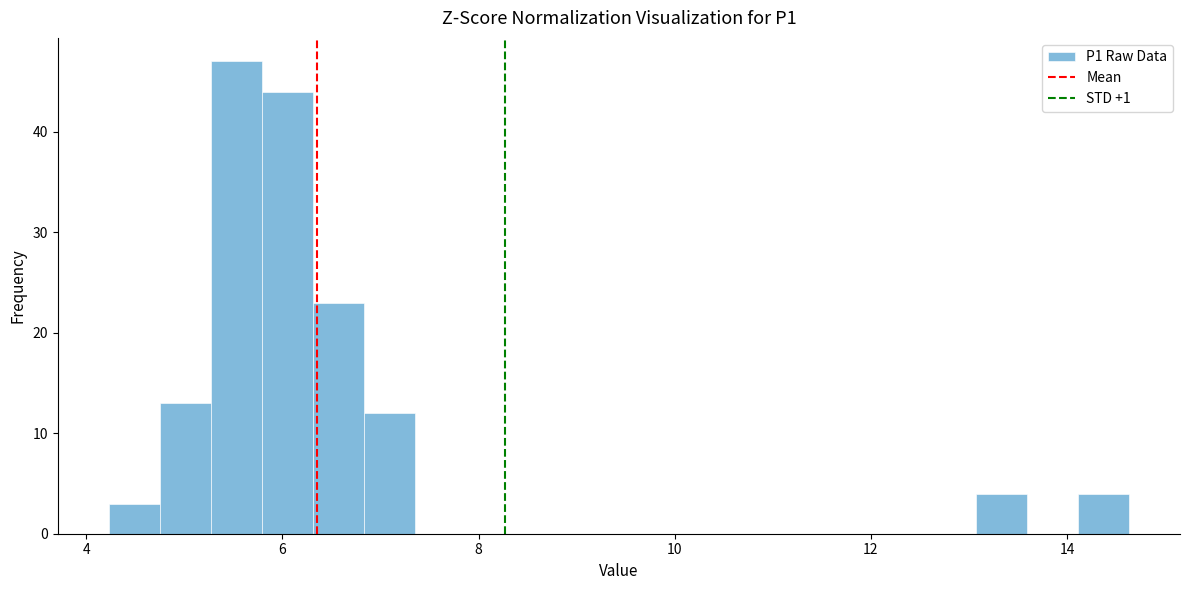

Read against the x-axis, roughly where is the centre of the tallest bar?

5.6